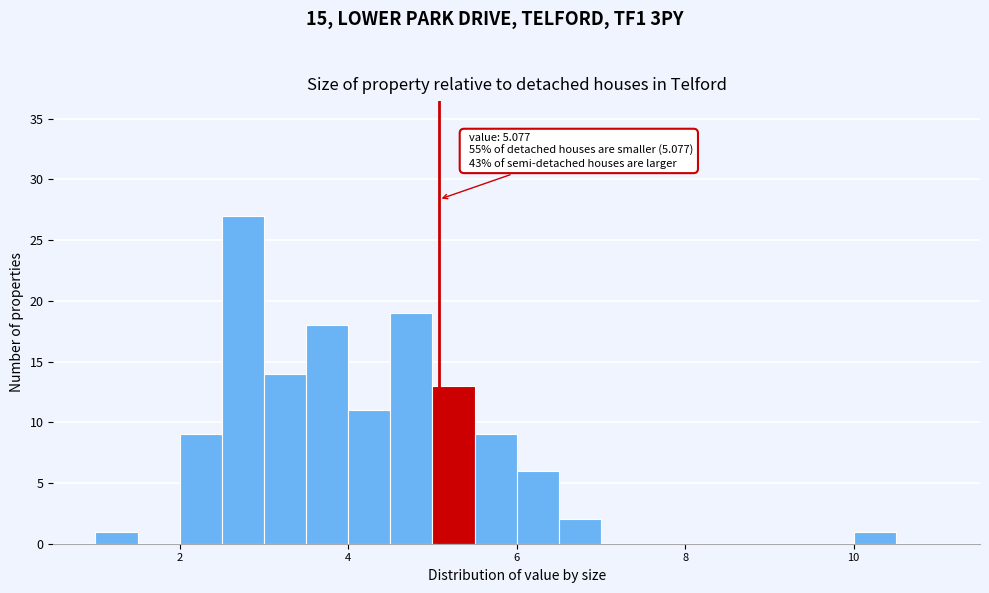

Around what value on the x-axis is the tallest bar? Give the approximate position of its centre, as read against the axis.

2.8